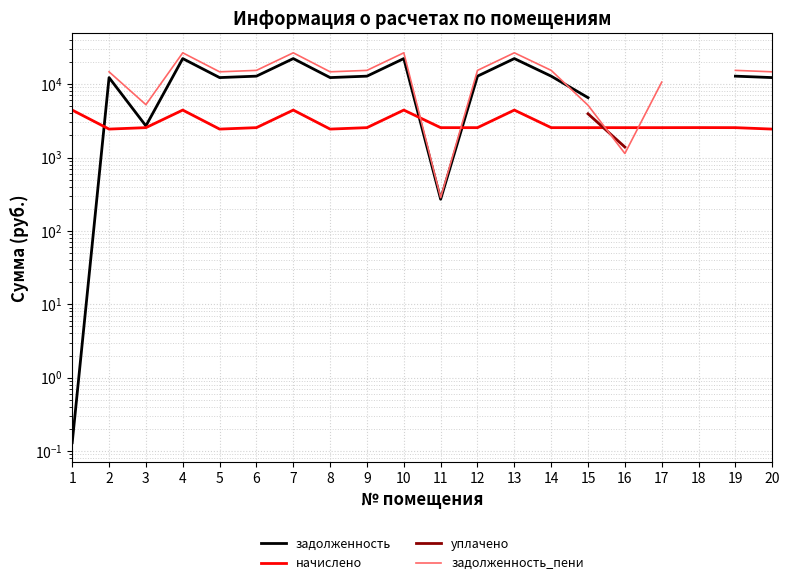

Between 5 and 14, which is larger?

14